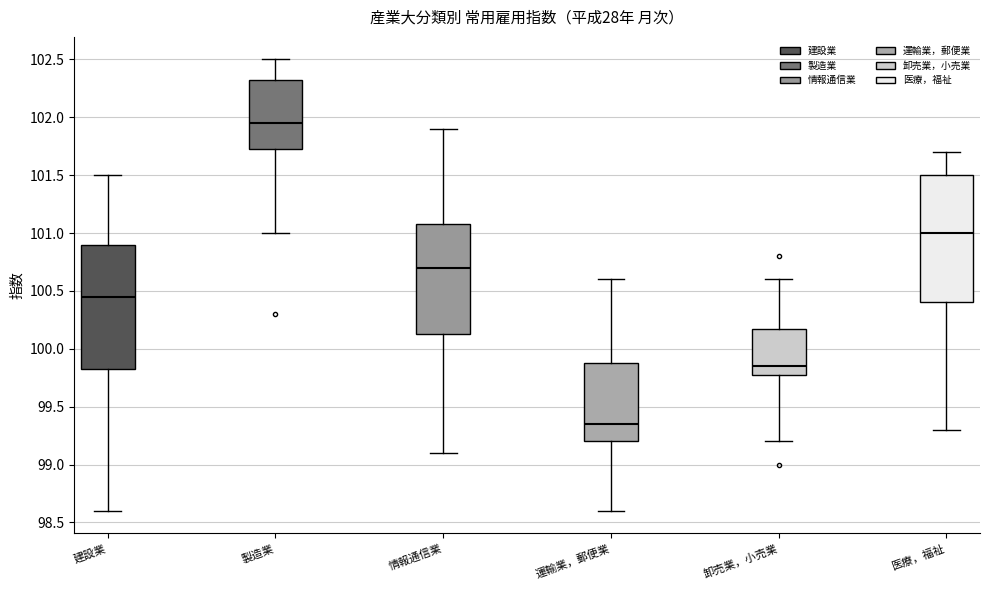

Which box's median line is the highest?

製造業